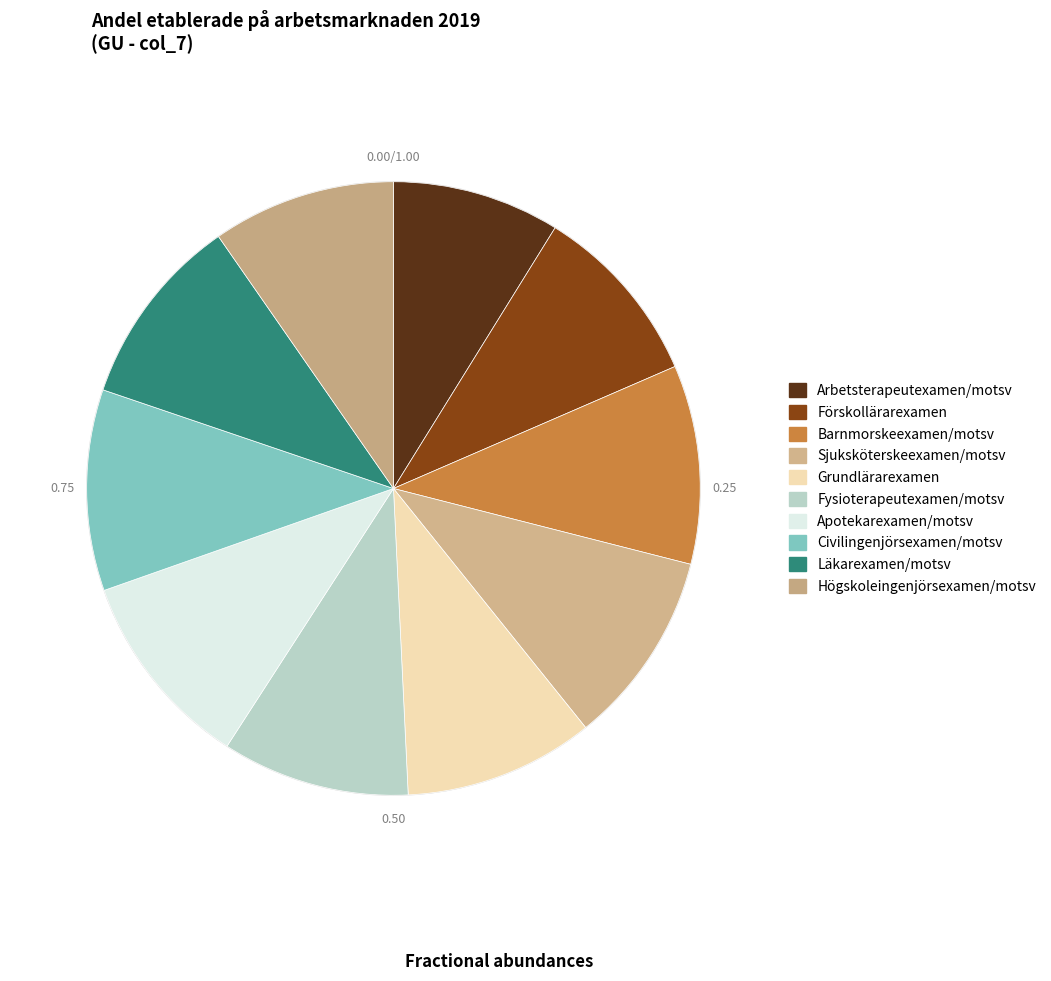

Count the number of slices in the pie.

10